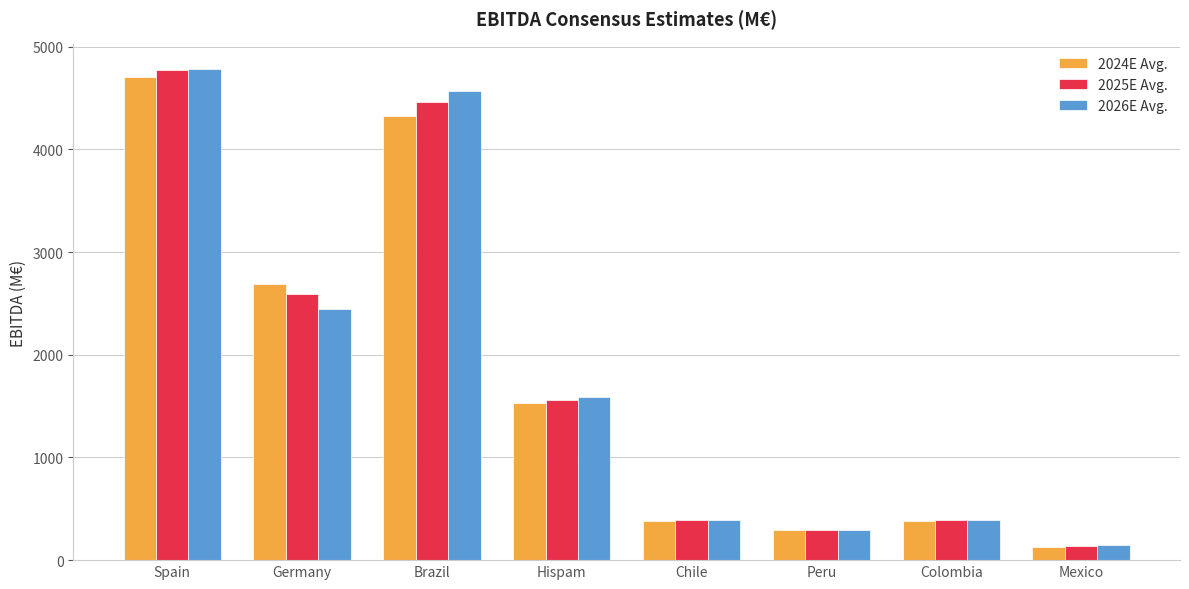

Is the value of 2024E Avg. at Spain greater than the value of 2026E Avg. at Mexico?

Yes